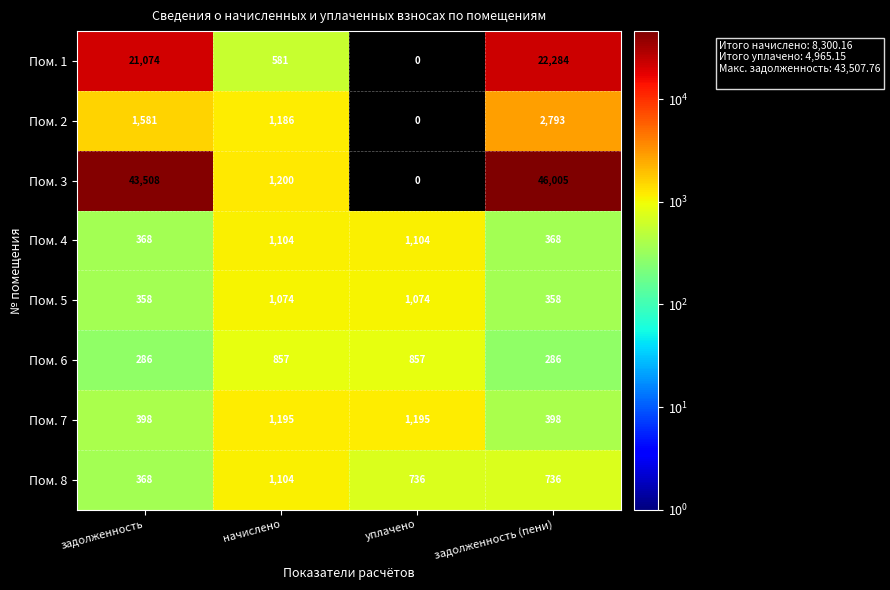

What is the total value across all series at начислено?

8301